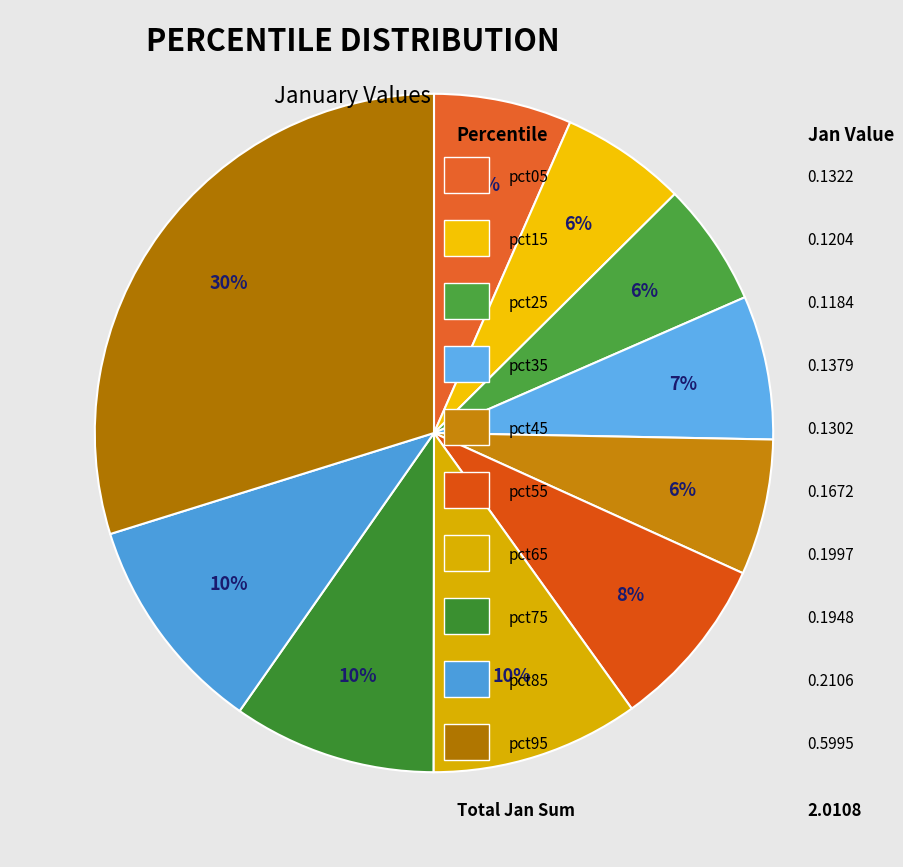

How many slices are in this pie chart?

10